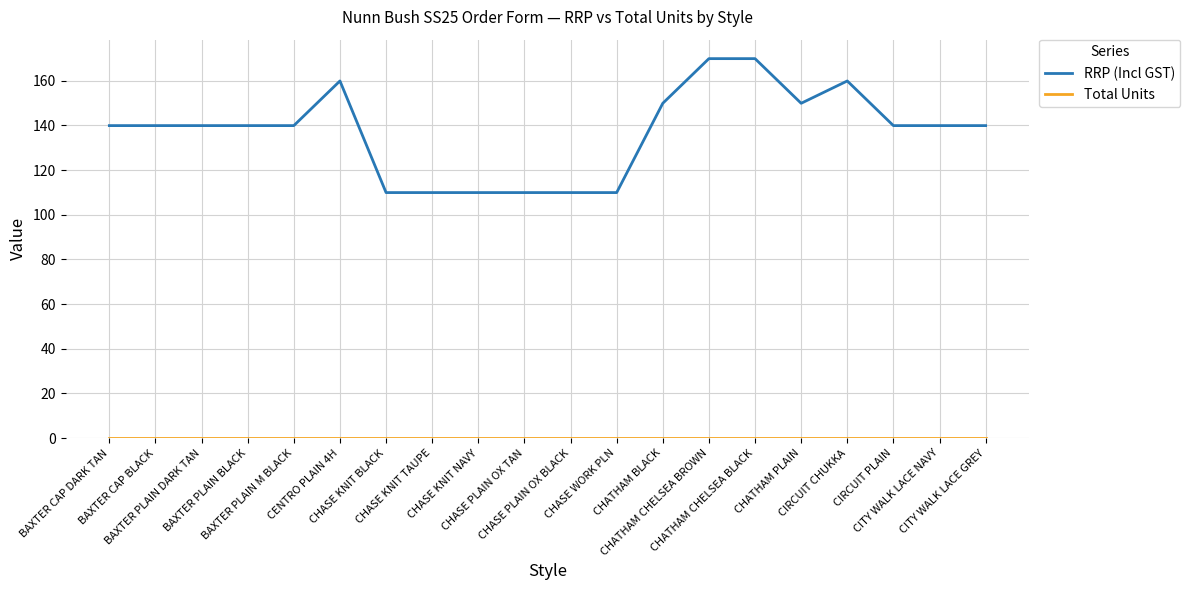

Which series has the largest total across all categories?

RRP (Incl GST)